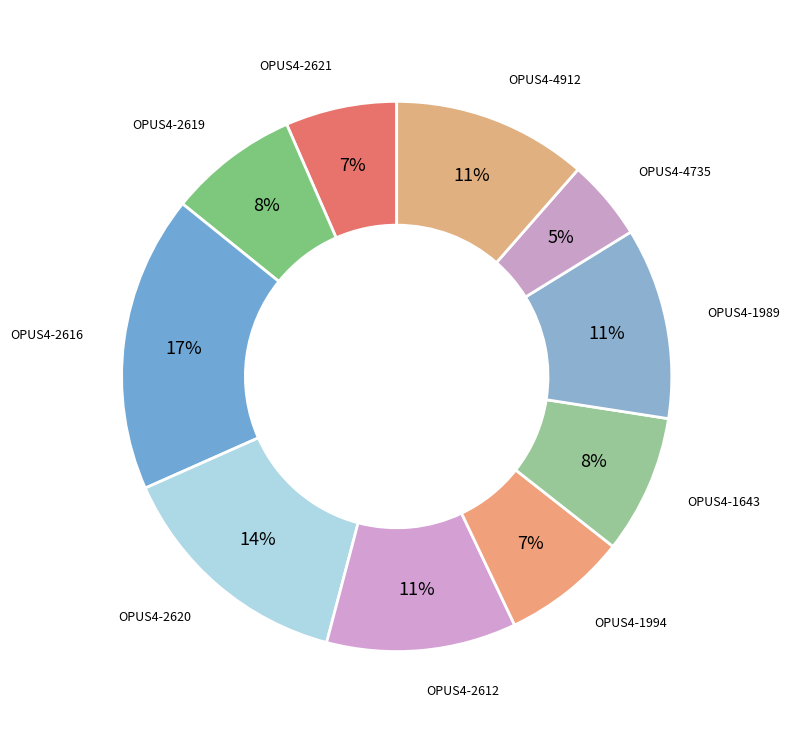

What is the smallest slice in the pie chart?

OPUS4-4735